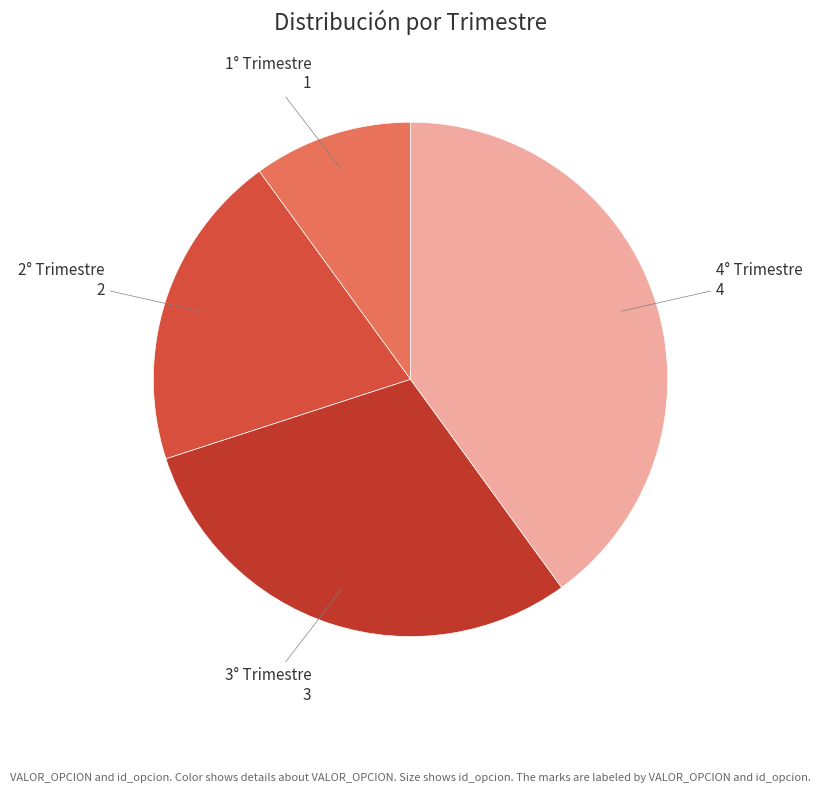

Approximately how many times larger is the value at 3° Trimestre compared to 2° Trimestre?

1.5